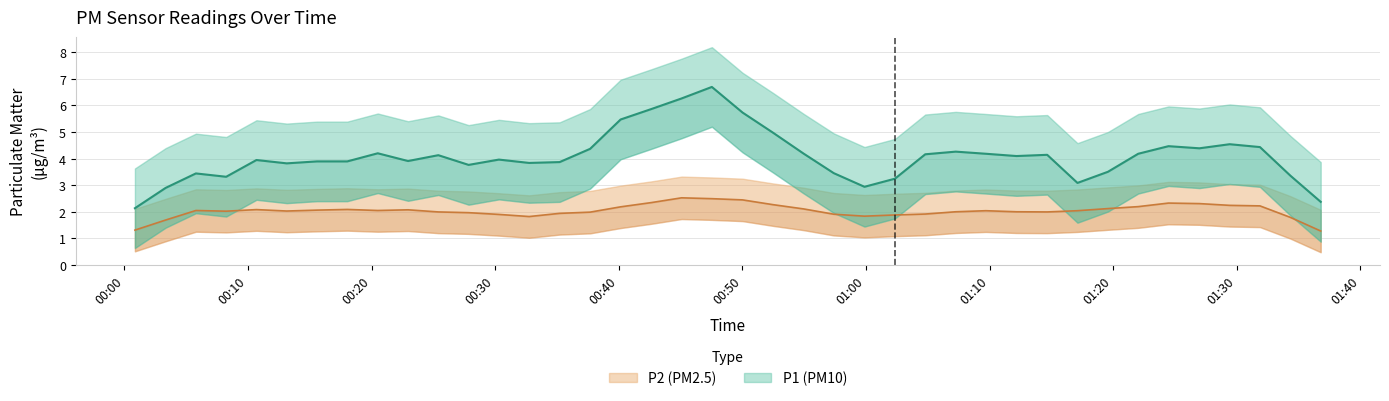

Is it true that P2 equals 1.6 at 1?

True